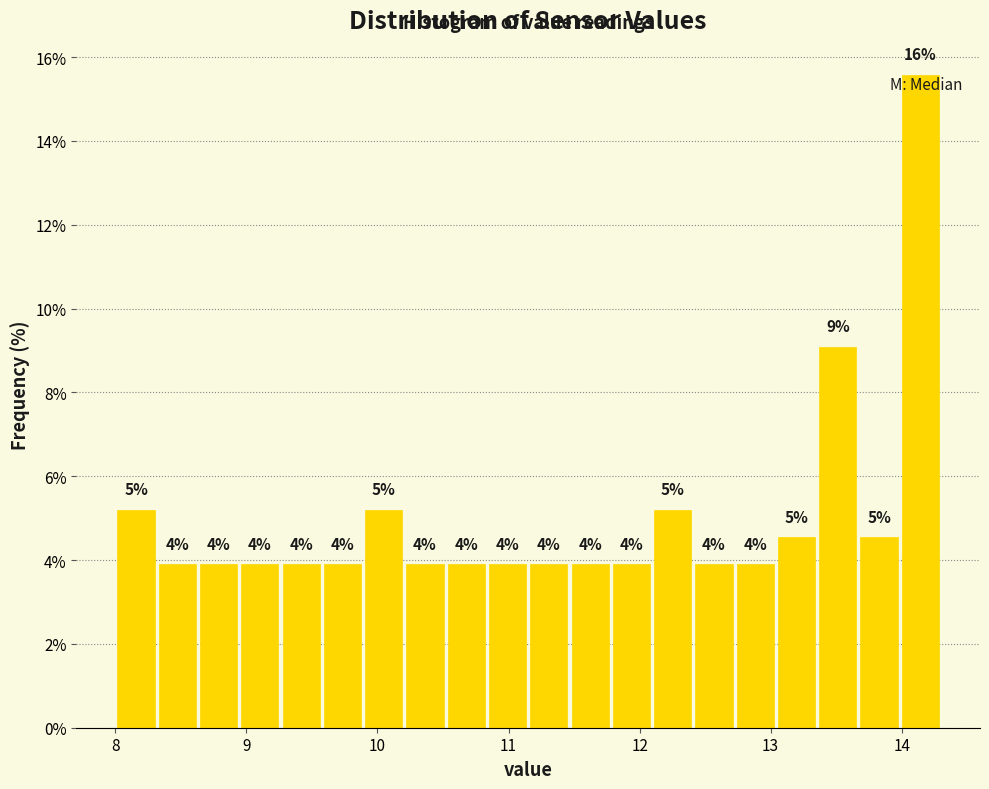

Read against the x-axis, roughly where is the centre of the tallest bar?

14.1